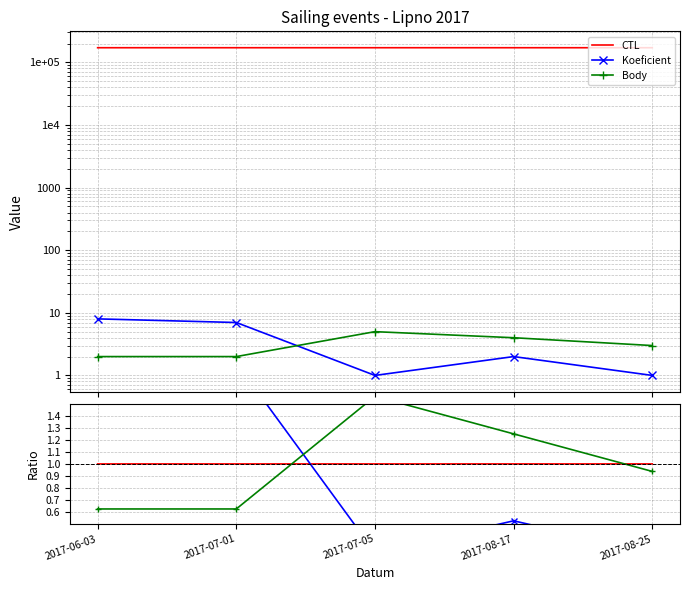

Reading left to right, what are all the values shown in this chart?

CTL: 1.0	1.0	1.0	1.0	1.0
Koeficient: 2.1	1.8	0.3	0.5	0.3
Body: 0.6	0.6	1.6	1.2	0.9